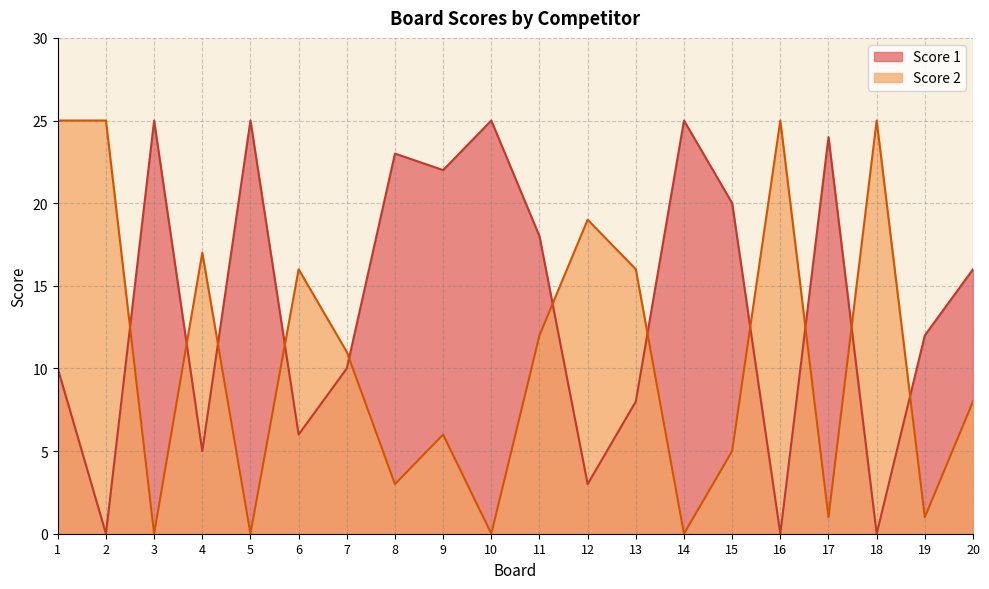

Which series has the largest range (max minus min)?

Score 1